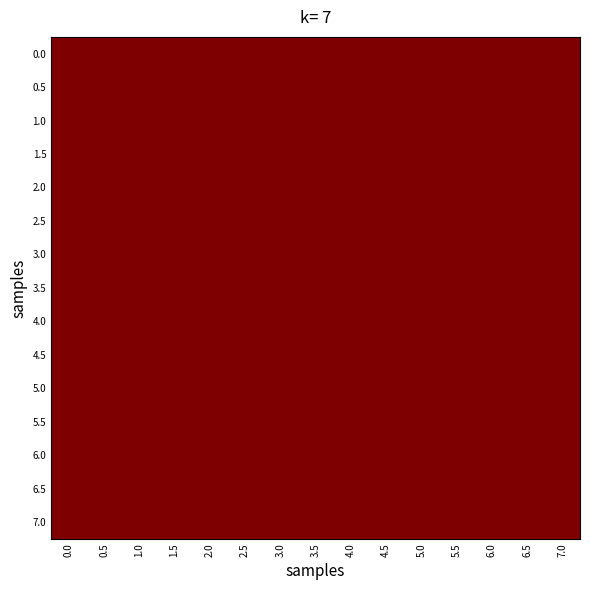

Rank the series at 1.5 from highest to lowest value.

7.0, 6.5, 6.0, 5.5, 5.0, 4.5, 4.0, 3.5, 3.0, 2.5, 2.0, 0.0, 0.5, 1.0, 1.5